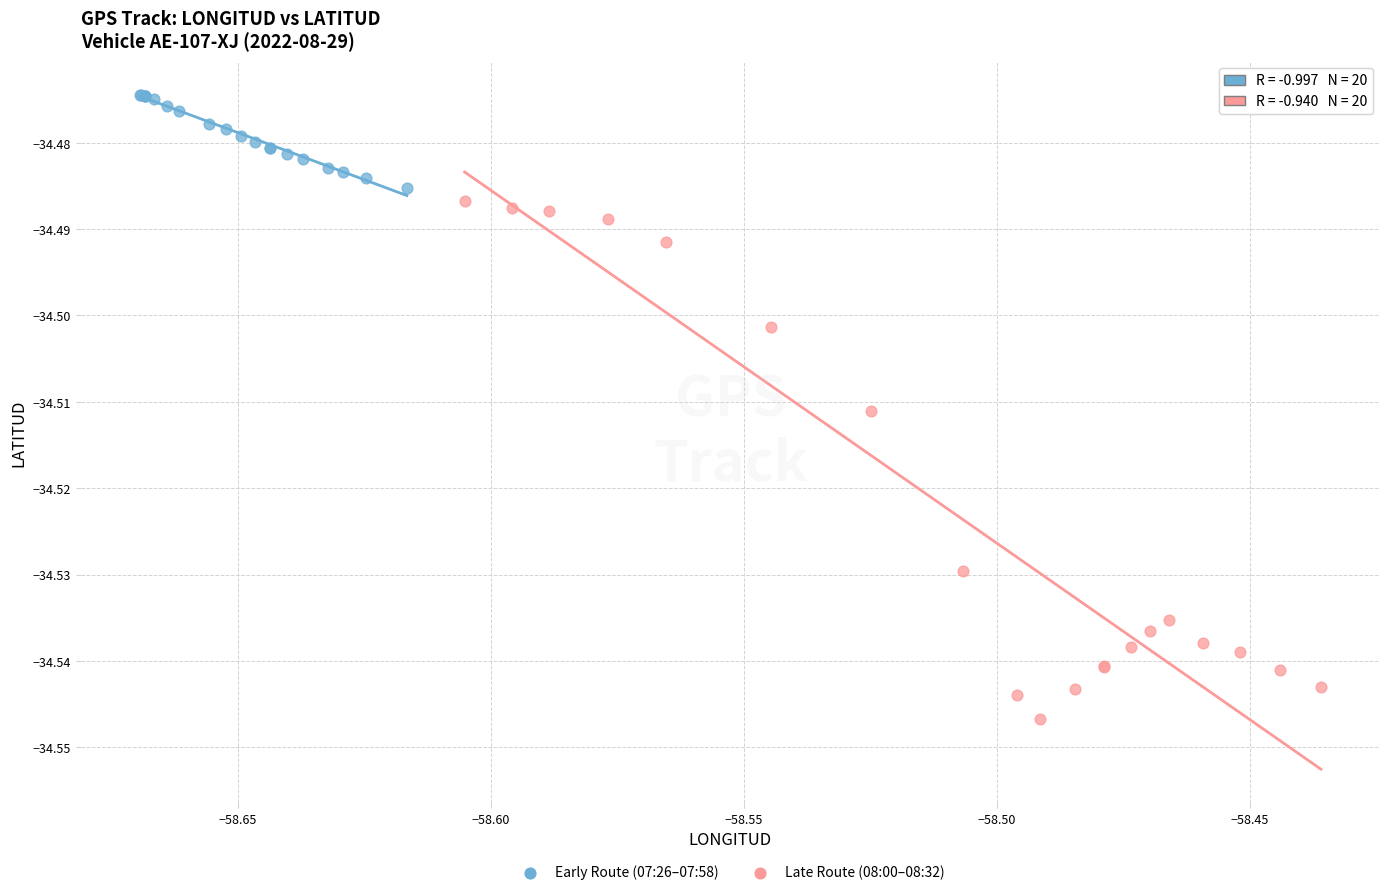

Which series has the largest Y range (max minus min)?

Late Route (08:00–08:32)